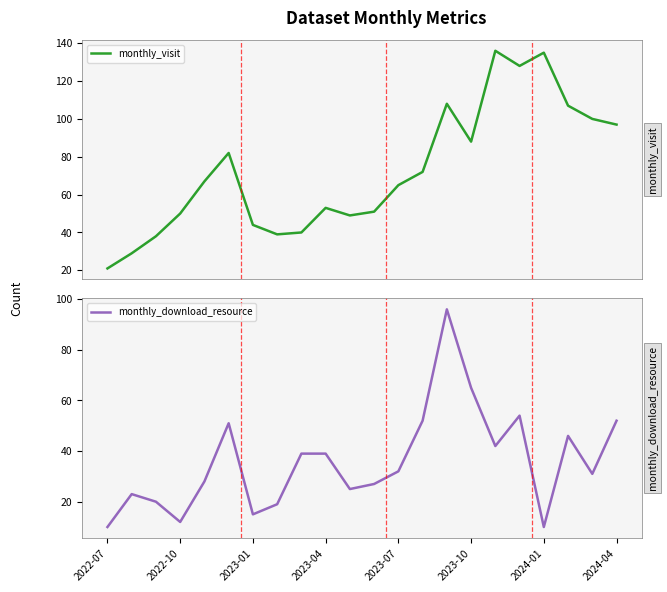

Is it true that monthly_download_resource equals 87 at 2023-10?

False